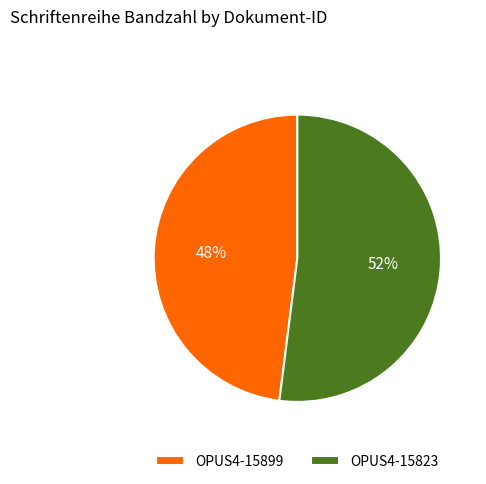

Rank the categories by value from lowest to highest.

OPUS4-15899, OPUS4-15823